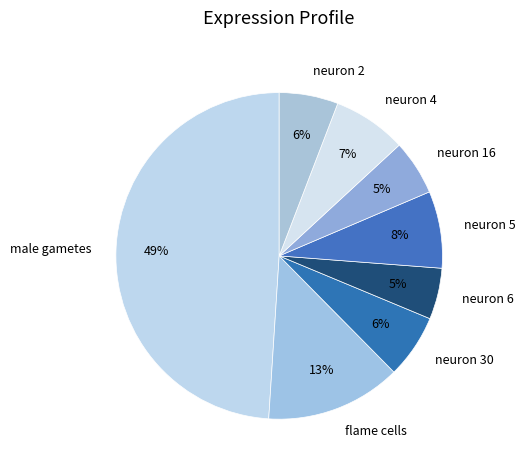

Which category has the biggest portion of the pie?

male gametes